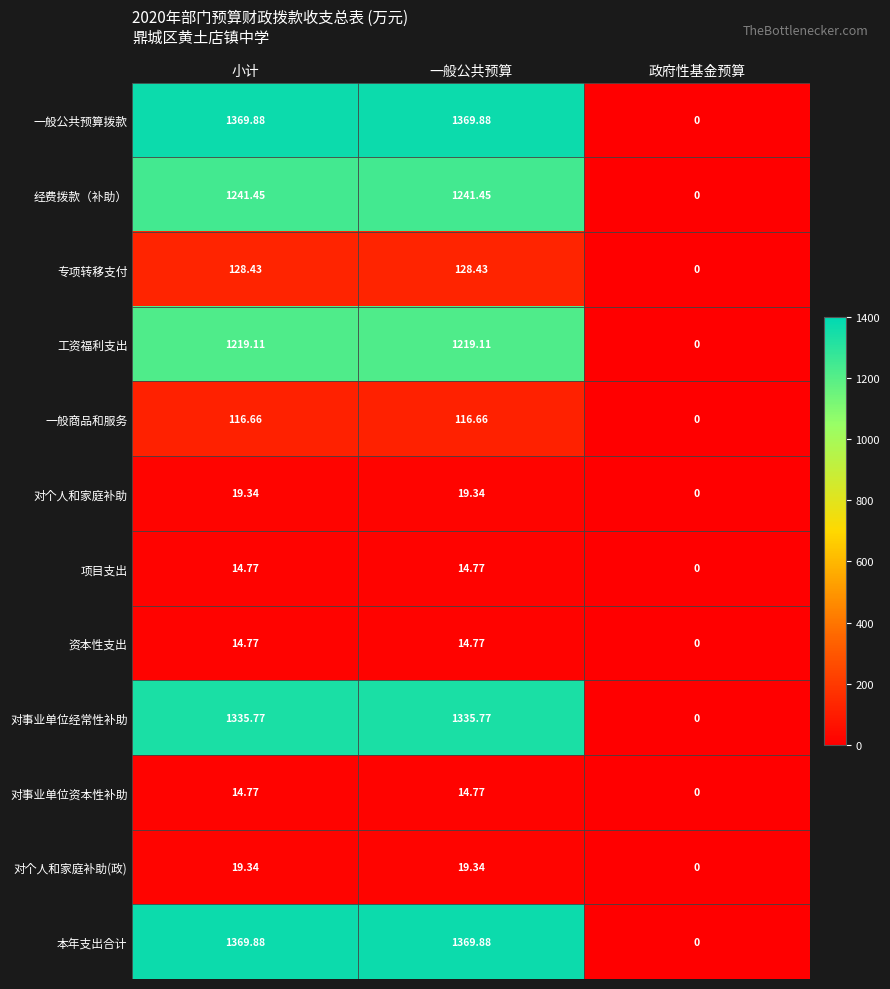

How many categories are shown in the chart?

3